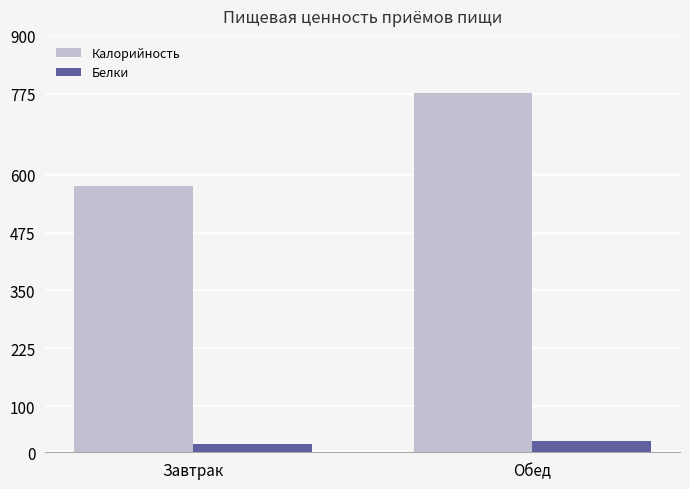

True or false: Калорийность has a value of 845.8 at Завтрак.

False